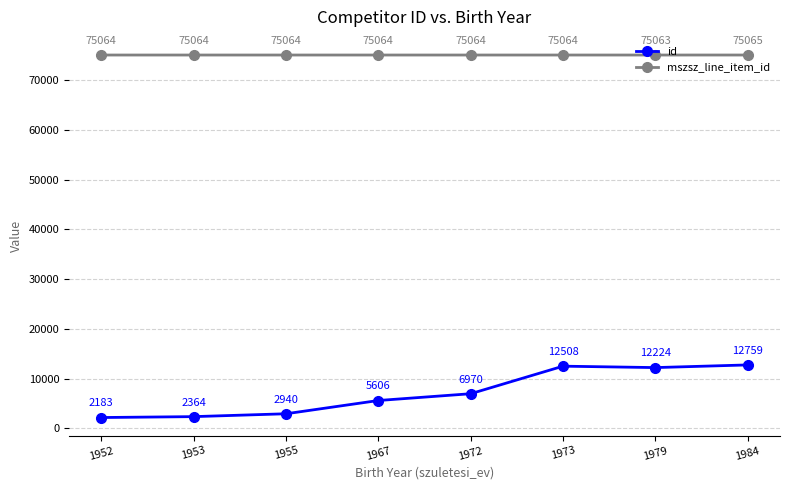

Between 1952 and 1967, which series saw the biggest shift?

id